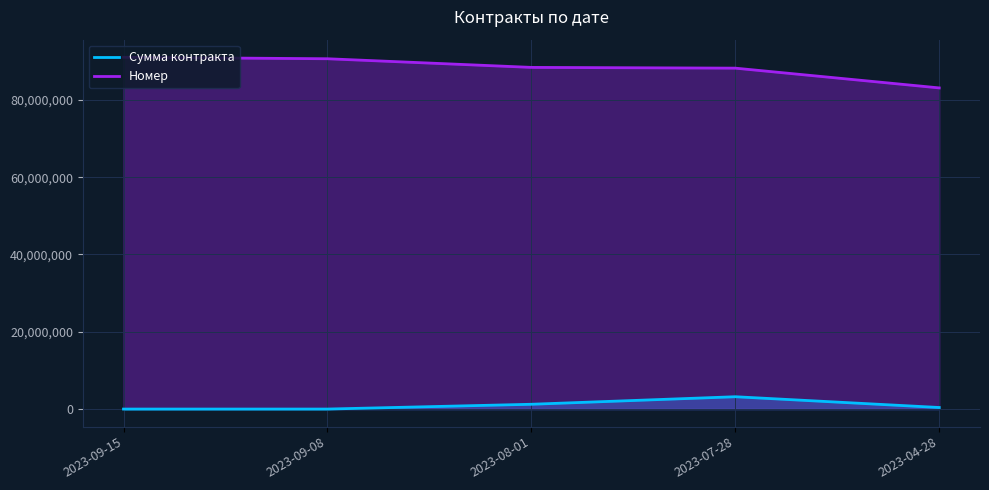

Which series has the largest range (max minus min)?

Номер